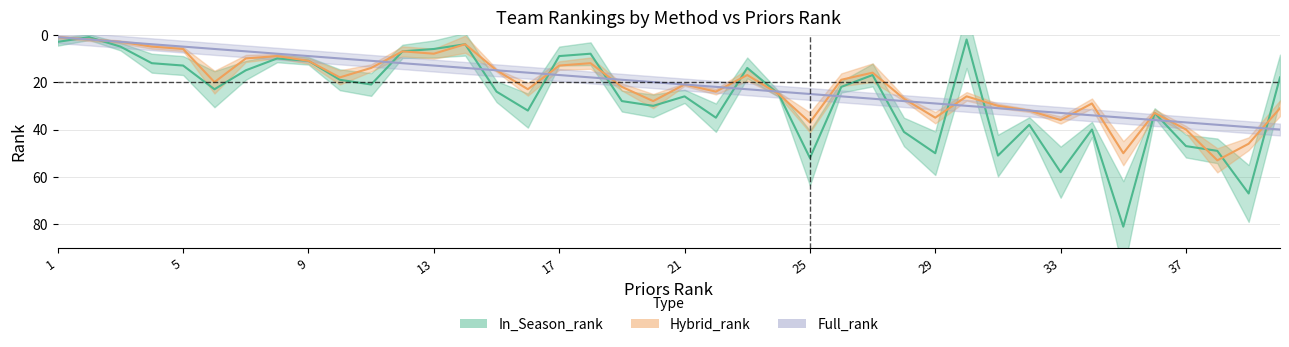

In In_Season_rank, how many points are lower than both neighbors (excluding endpoints)?

11